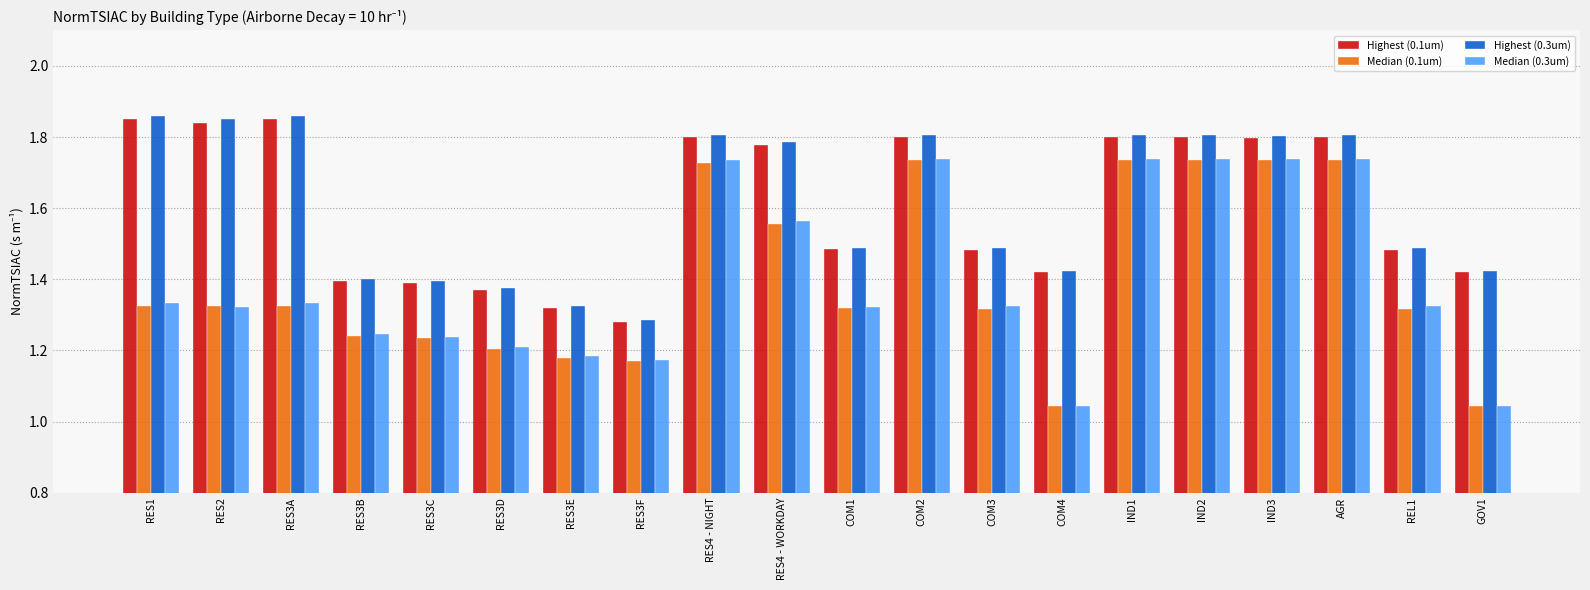

Is it true that Median (0.1um) equals 1.8 at GOV1?

False